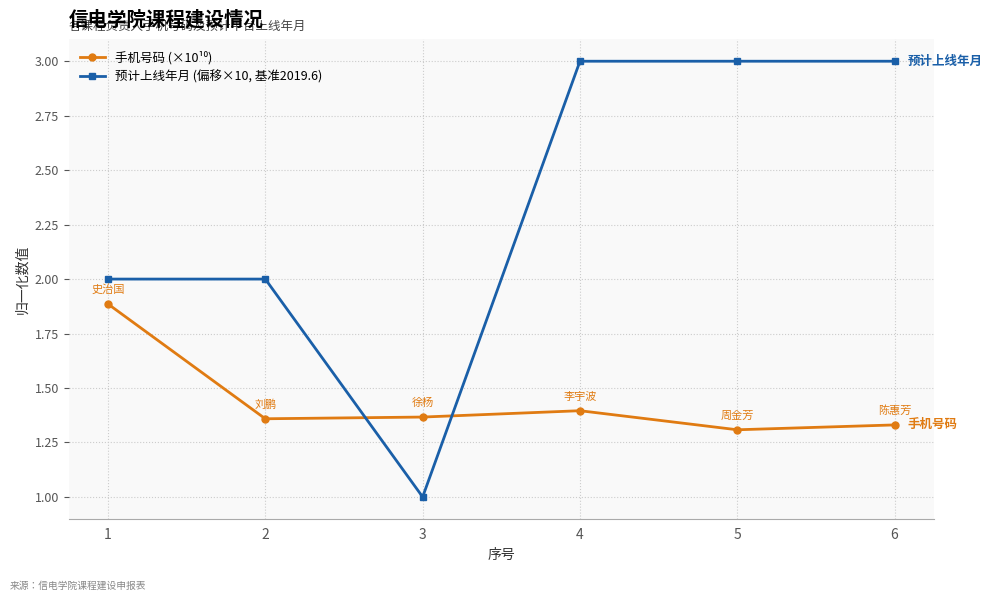

Where is the first local minimum for 预计上线年月 (偏移×10, 基准2019.6)?

3